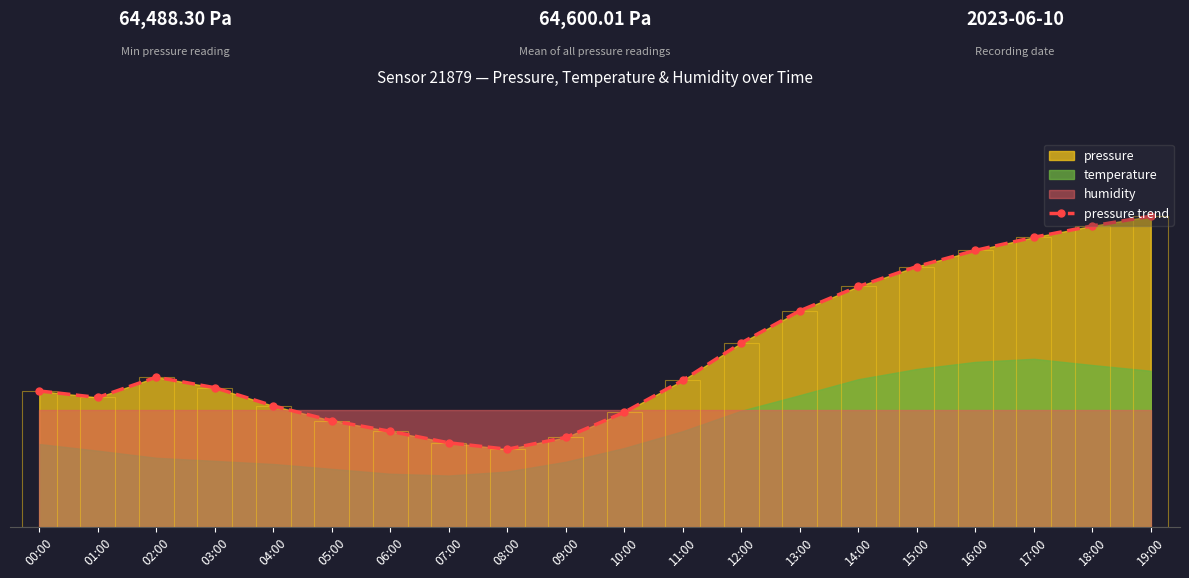

Reading left to right, list all the values displayed in this chart.

35.0	33.3	38.6	35.8	31.2	27.3	24.6	21.7	20.0	23.0	29.5	37.7	47.4	55.6	61.9	67.0	71.2	74.6	77.5	80.0